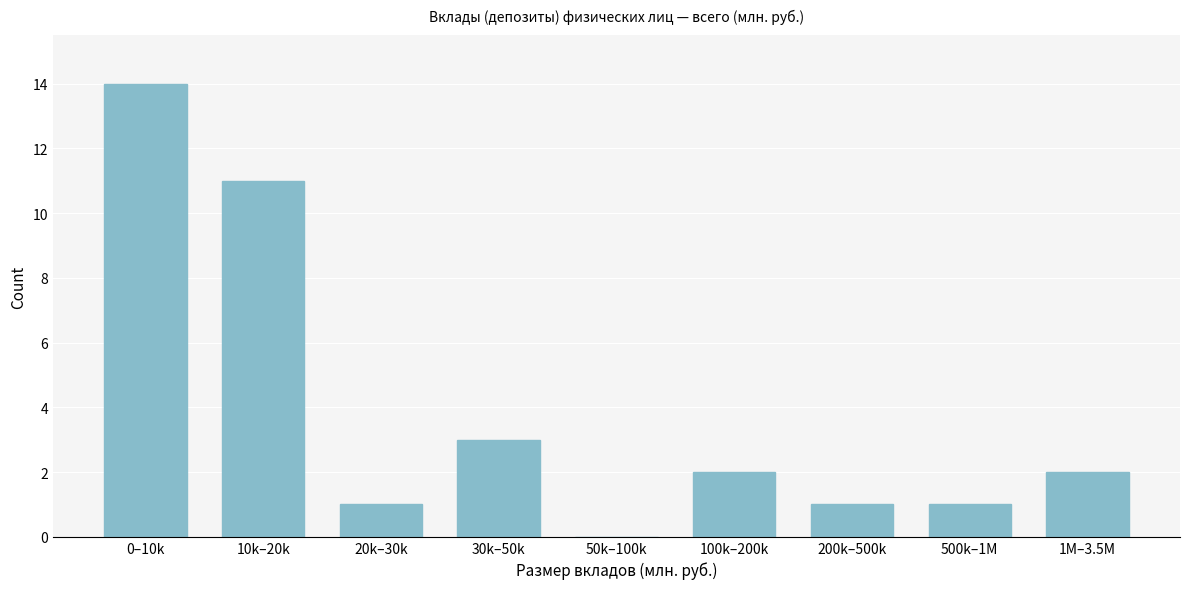

Reading left to right, list all the values displayed in this chart.

0–10k=14	10k–20k=11	20k–30k=1	30k–50k=3	50k–100k=0	100k–200k=2	200k–500k=1	500k–1M=1	1M–3.5M=2